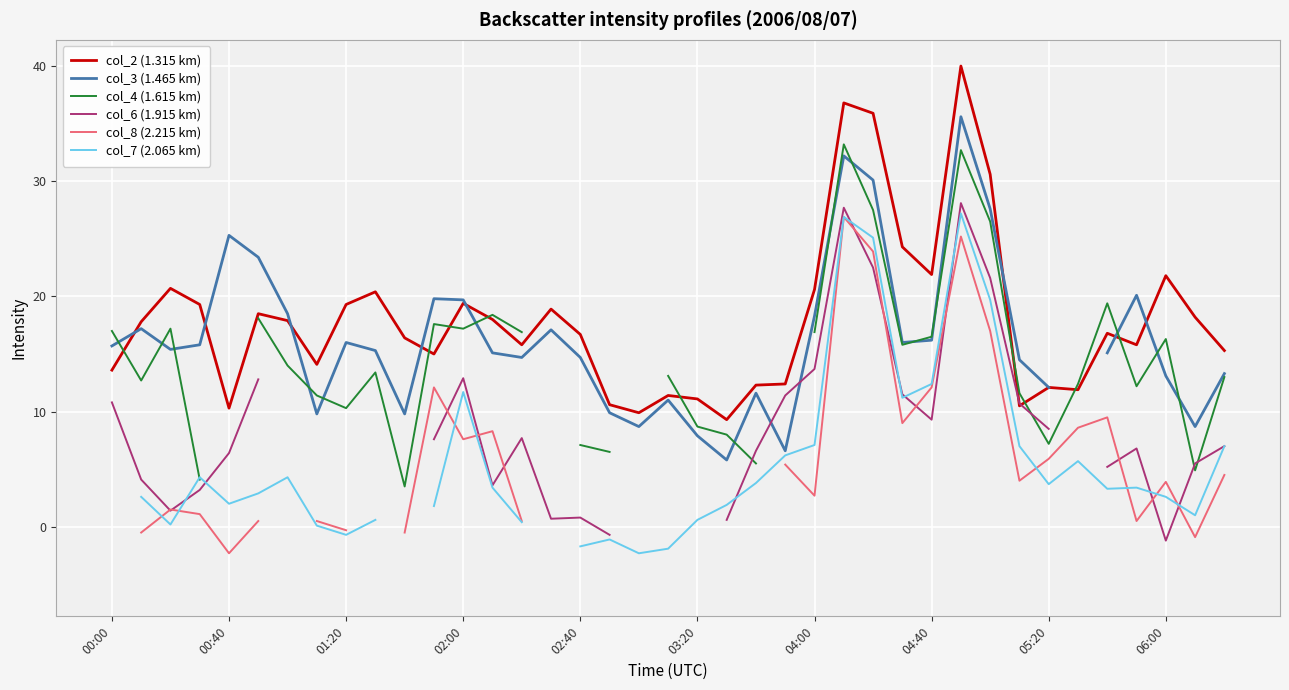

How many times do col_6 (1.915 km) and col_8 (2.215 km) cross each other?

12